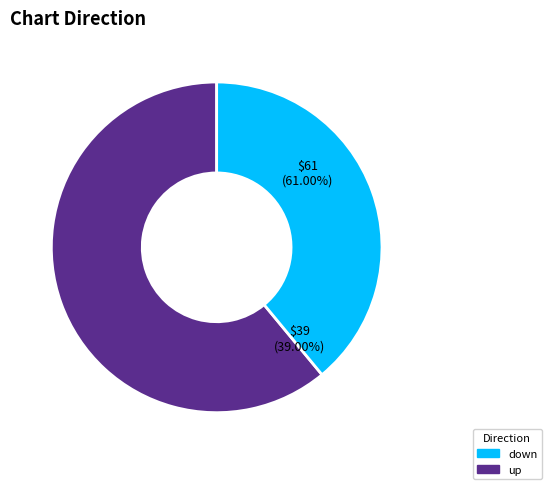

Between down and up, which is larger?

up